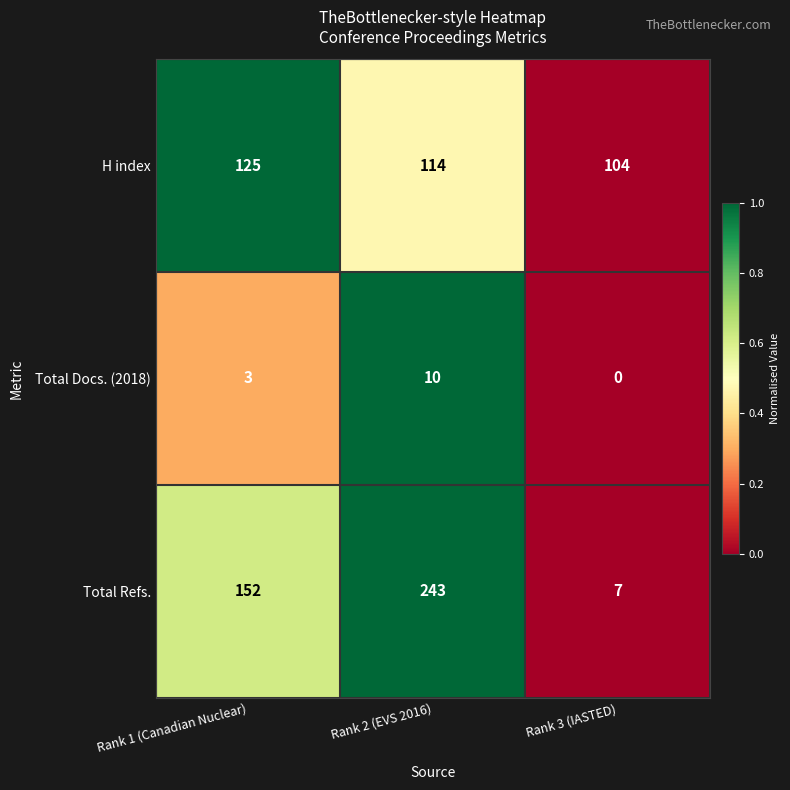

What is the maximum value shown in the chart?

243